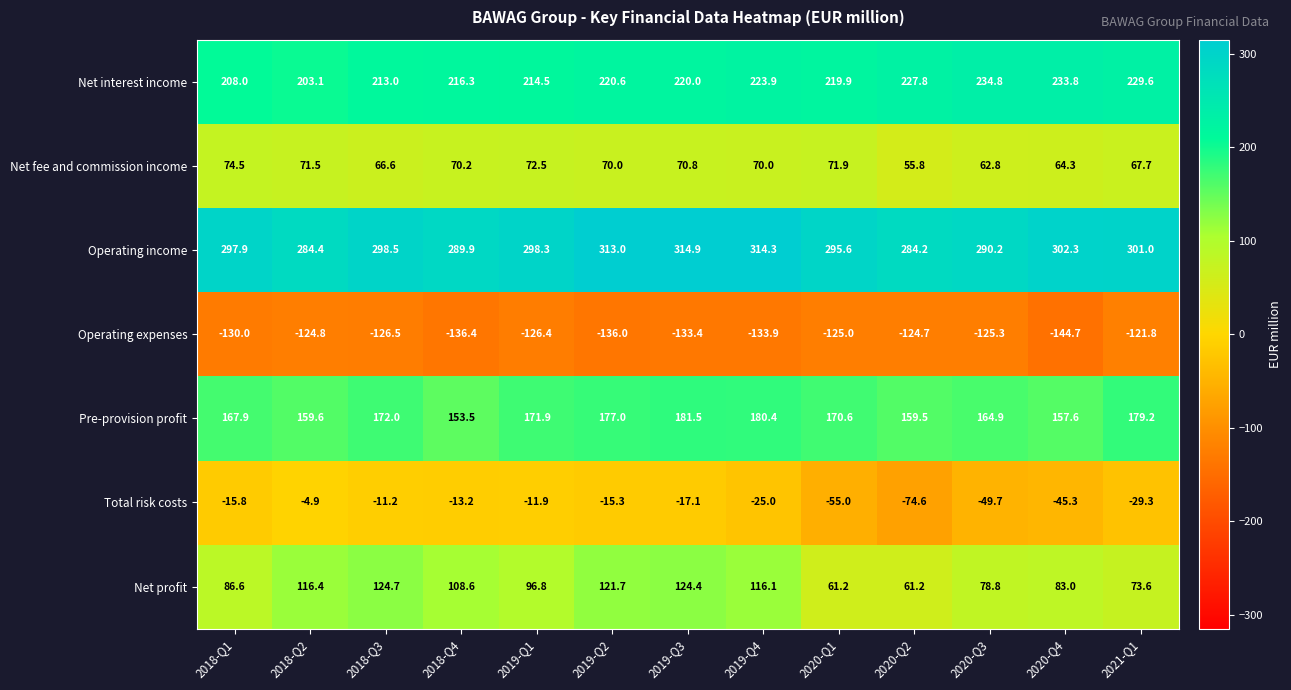

The Net profit series shows 41.8 at 2020-Q1. True or false?

False